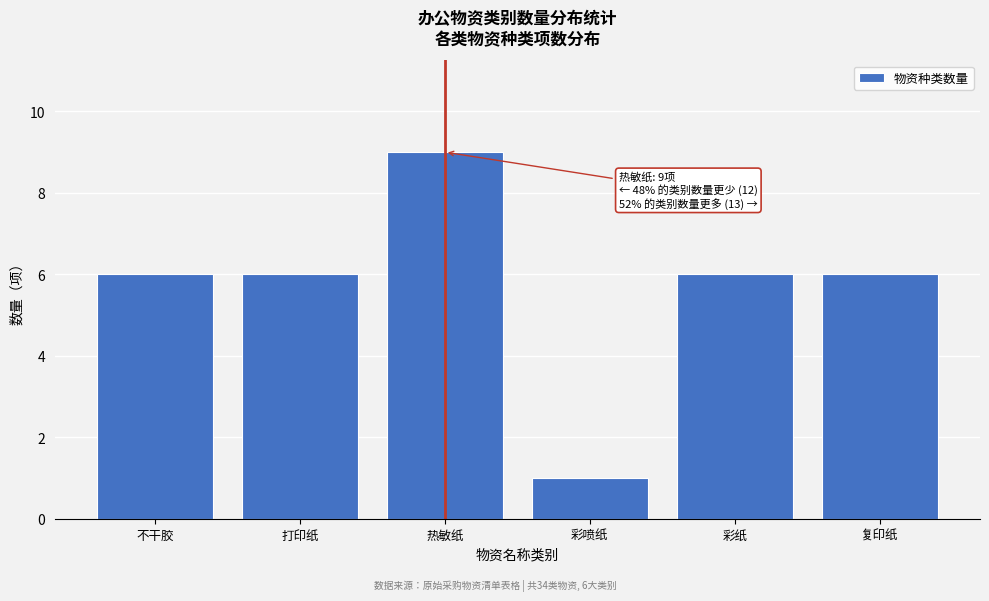

Reading right to left, list all the values displayed in this chart.

复印纸=6	彩纸=6	彩喷纸=1	热敏纸=9	打印纸=6	不干胶=6